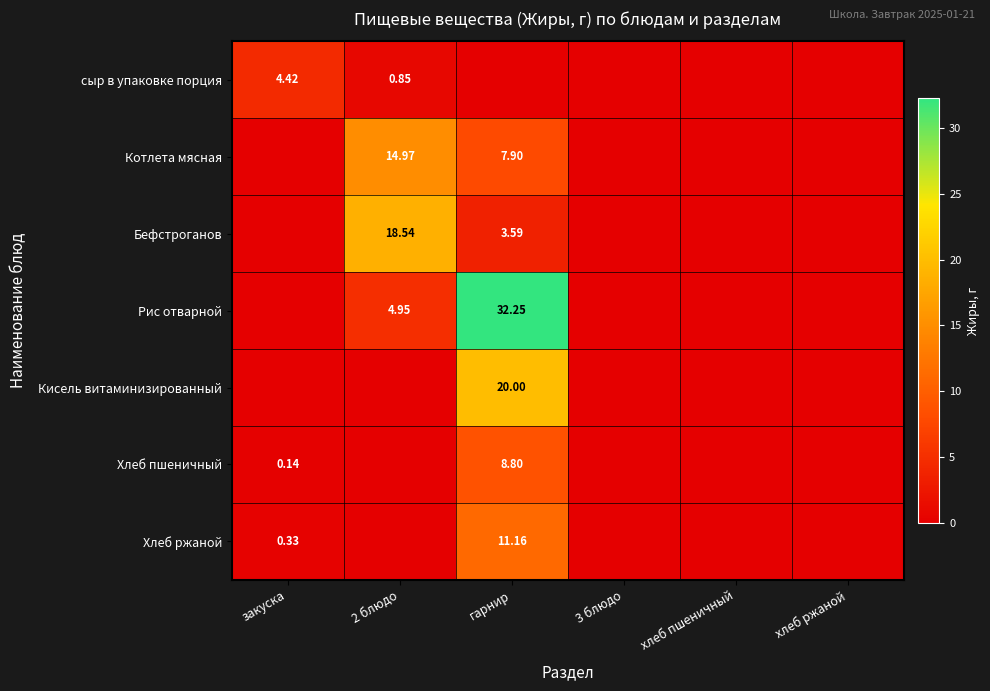

How many positive values does the Бефстроганов series have?

2